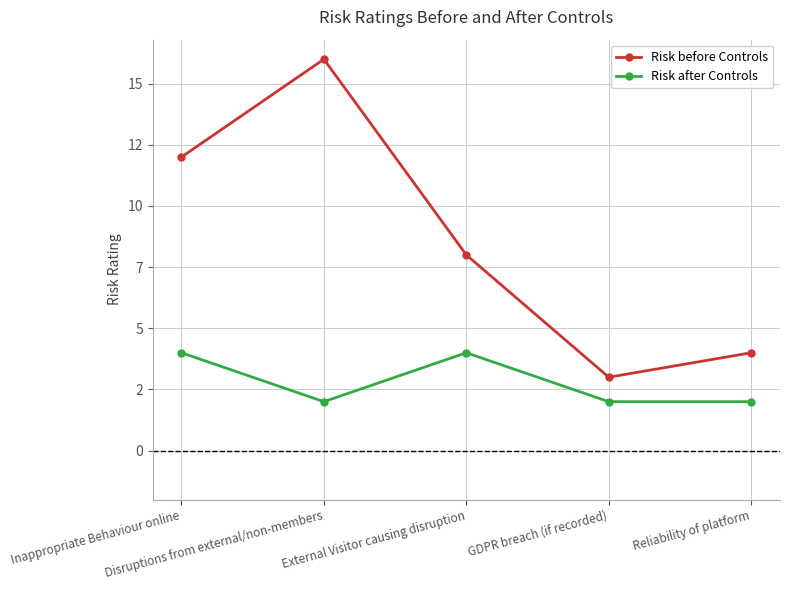

At which label does Risk before Controls first exceed 8?

Inappropriate Behaviour online